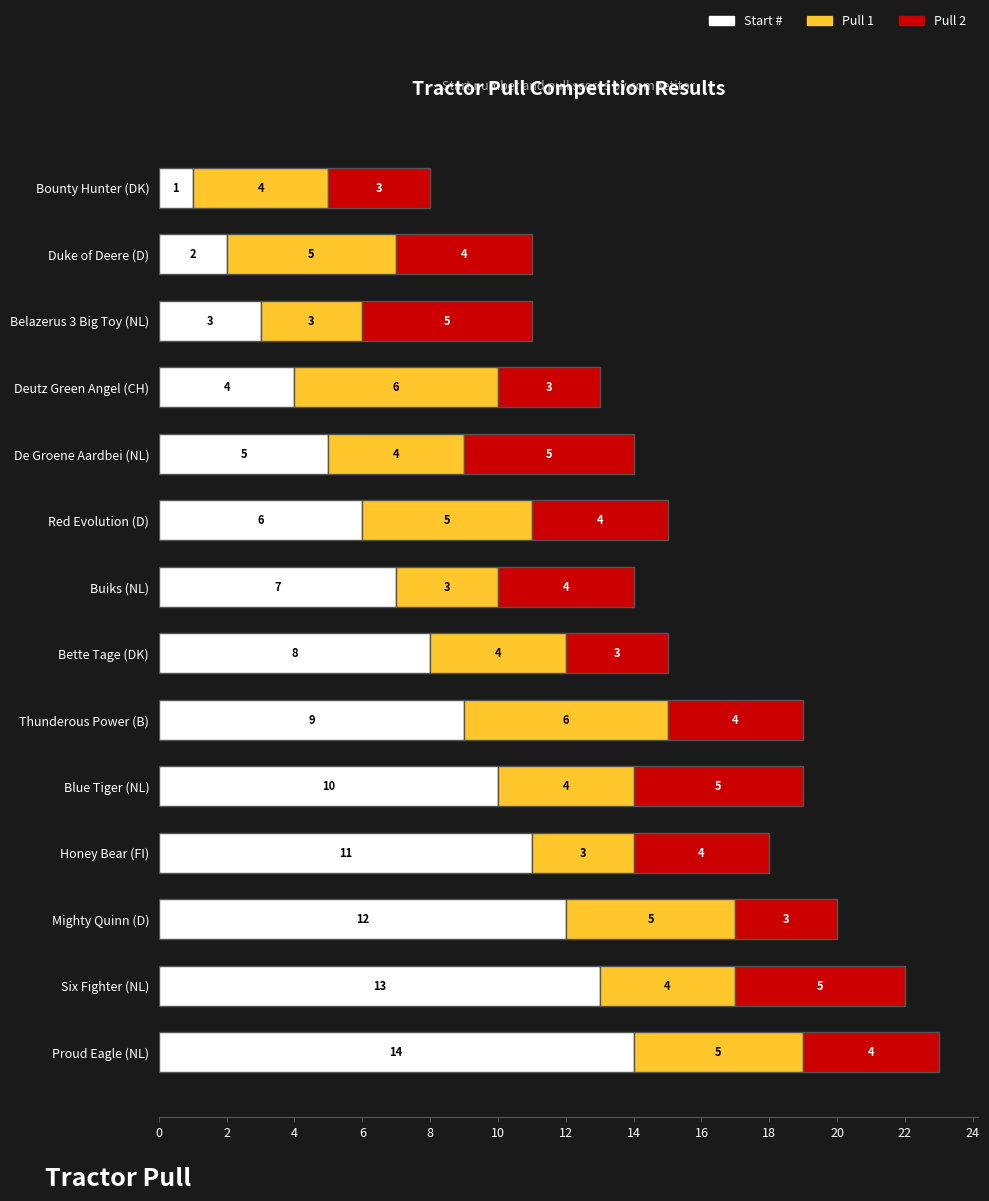

What is the total value across all series at Blue Tiger (NL)?

19